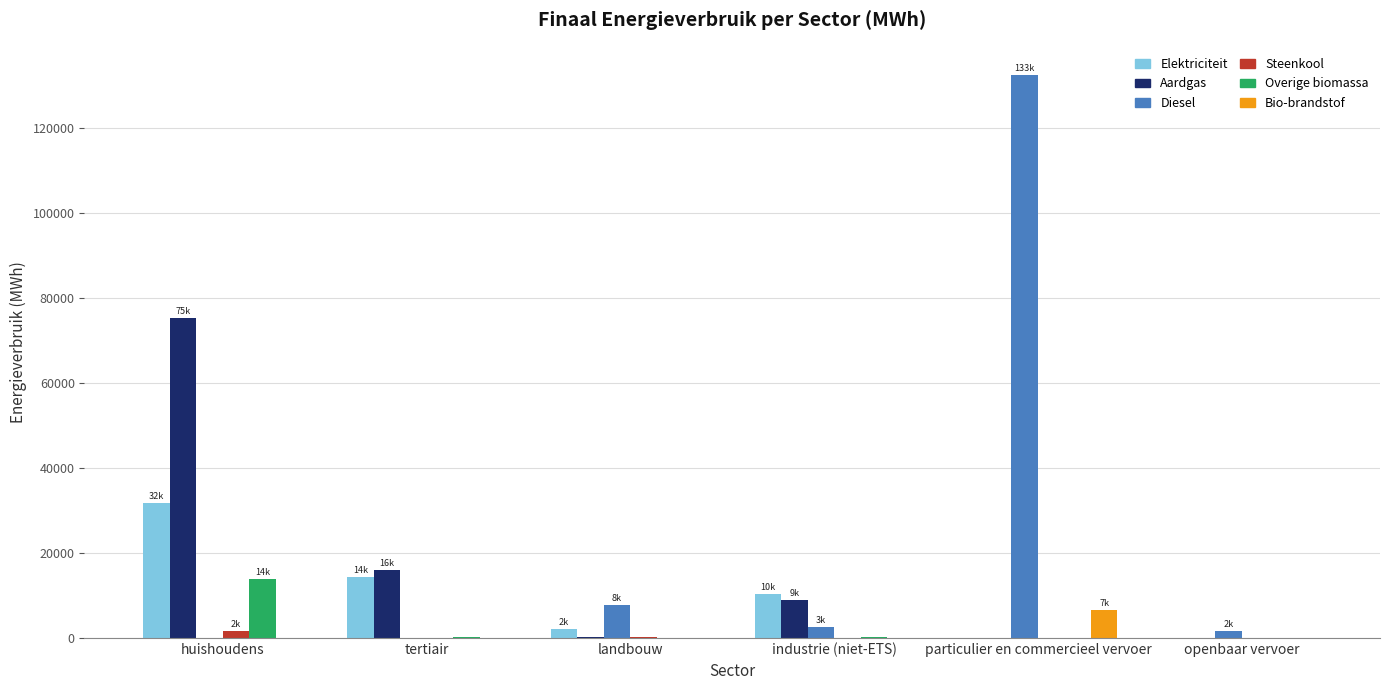

Does the chart contain stacked bars?

No